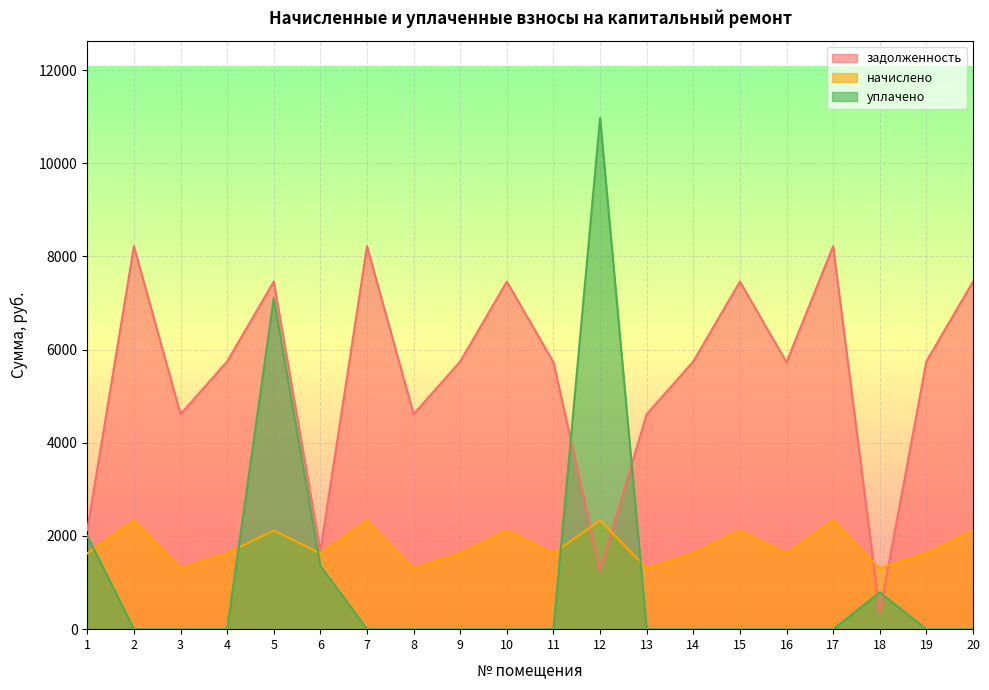

List the series in order of their peak value, lowest first.

начислено, задолженность, уплачено